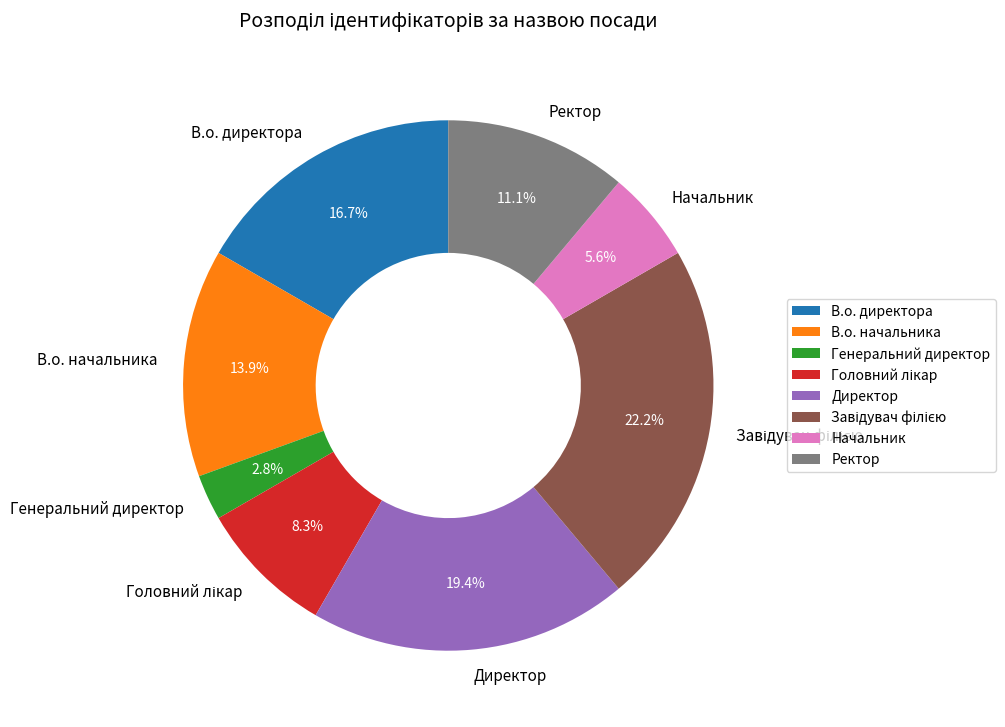

To the nearest percent, what is the average slice percentage?

12%